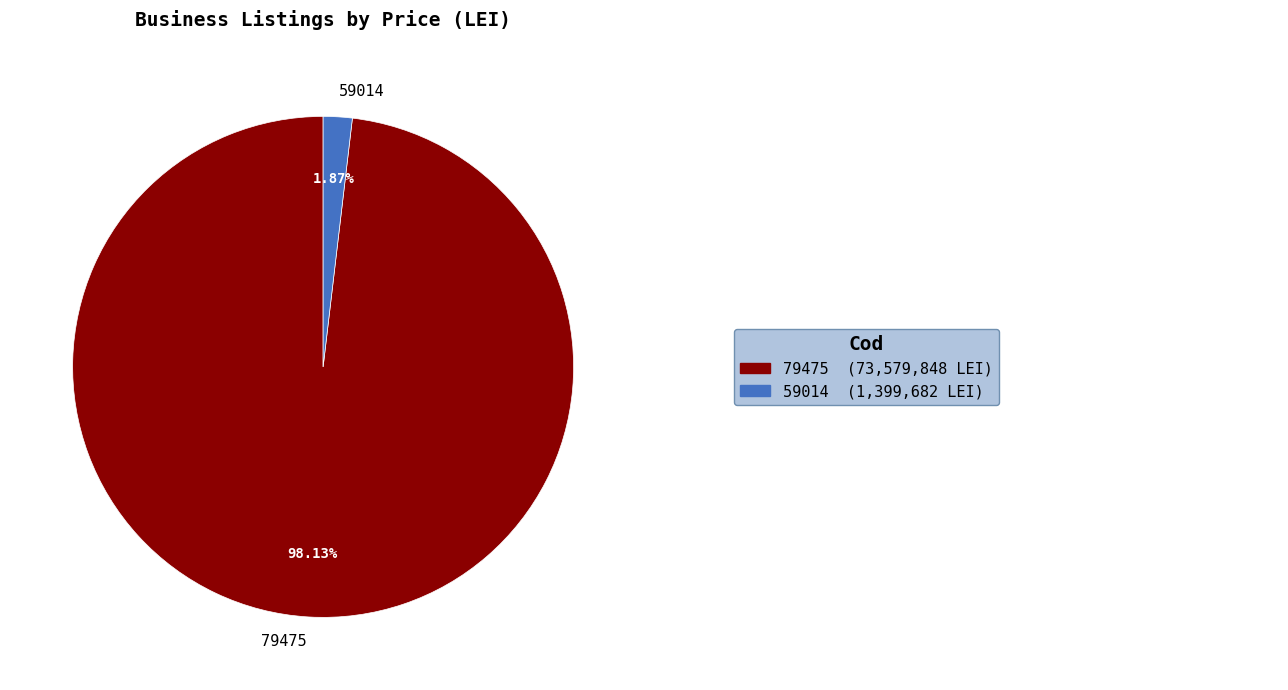

How many segments does this pie chart have?

2